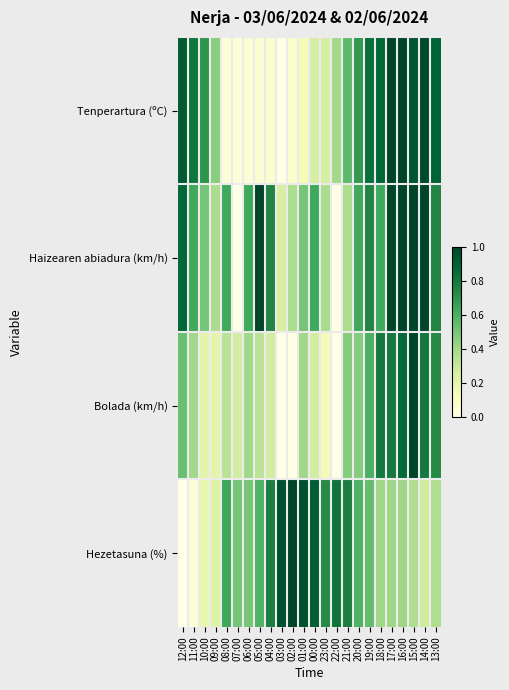

Reading left to right, what are all the values shown in this chart?

Tenperartura (ºC): 12:00=0.9	11:00=0.8	10:00=0.7	09:00=0.5	08:00=0.0	07:00=0.0	06:00=0.0	05:00=0.1	04:00=0.1	03:00=0.0	02:00=0.1	01:00=0.1	00:00=0.3	23:00=0.3	22:00=0.4	21:00=0.6	20:00=0.7	19:00=0.8	18:00=0.9	17:00=1.0	16:00=1.0	15:00=0.9	14:00=1.0	13:00=0.9
Haizearen abiadura (km/h): 12:00=0.9	11:00=0.6	10:00=0.5	09:00=0.4	08:00=0.6	07:00=0.0	06:00=0.6	05:00=1.0	04:00=0.8	03:00=0.2	02:00=0.4	01:00=0.5	00:00=0.6	23:00=0.4	22:00=0.0	21:00=0.4	20:00=0.6	19:00=0.8	18:00=0.6	17:00=1.0	16:00=1.0	15:00=1.0	14:00=1.0	13:00=0.8
Bolada (km/h): 12:00=0.5	11:00=0.4	10:00=0.2	09:00=0.2	08:00=0.3	07:00=0.3	06:00=0.4	05:00=0.3	04:00=0.3	03:00=0.0	02:00=0.0	01:00=0.4	00:00=0.3	23:00=0.1	22:00=0.0	21:00=0.5	20:00=0.5	19:00=0.6	18:00=0.8	17:00=0.8	16:00=0.9	15:00=1.0	14:00=0.8	13:00=0.7
Hezetasuna (%): 12:00=0.0	11:00=0.0	10:00=0.2	09:00=0.2	08:00=0.6	07:00=0.5	06:00=0.5	05:00=0.6	04:00=0.8	03:00=1.0	02:00=1.0	01:00=1.0	00:00=0.9	23:00=0.7	22:00=0.8	21:00=0.8	20:00=0.6	19:00=0.5	18:00=0.4	17:00=0.4	16:00=0.4	15:00=0.4	14:00=0.3	13:00=0.4